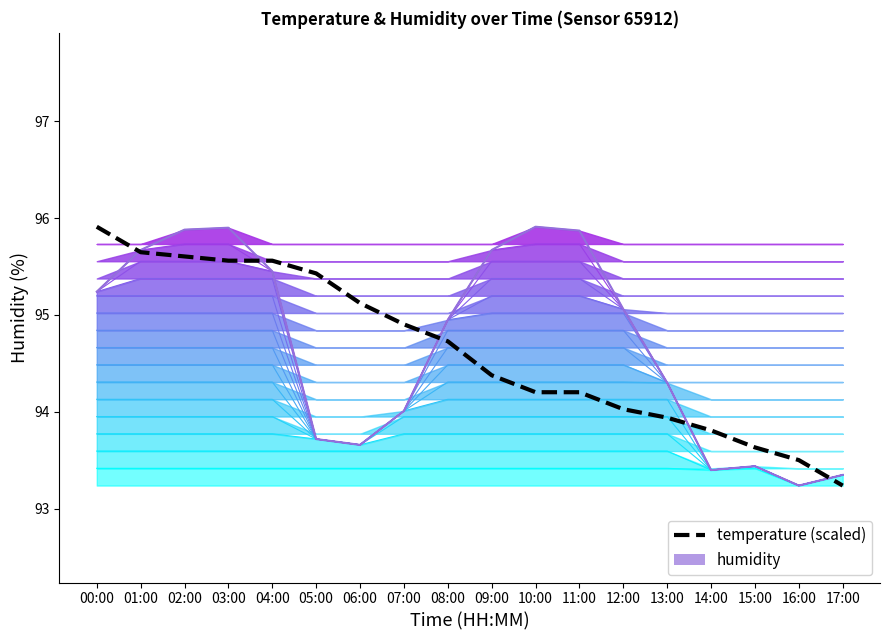

What is the average value?

94.6